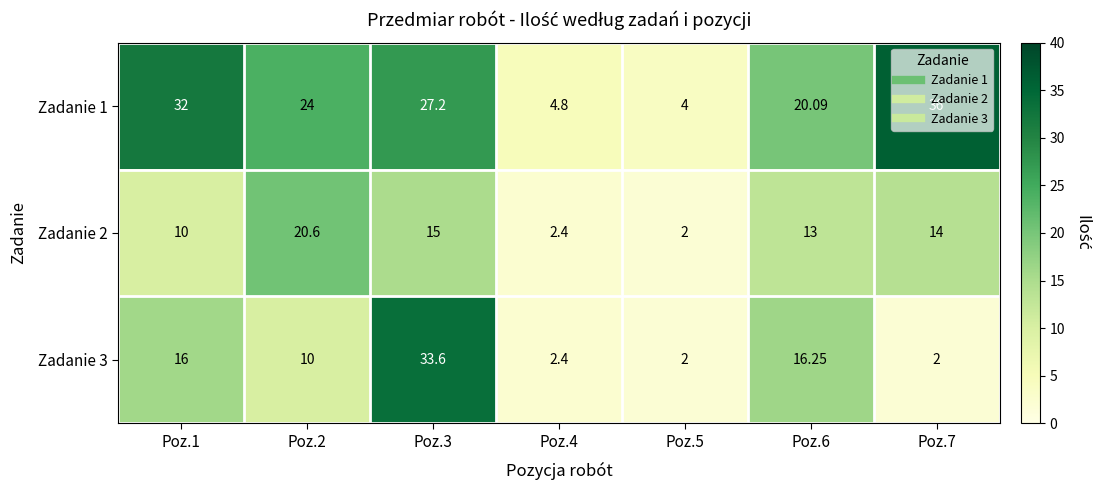

Is the value of Zadanie 2 at Poz.5 greater than the value of Zadanie 1 at Poz.7?

No